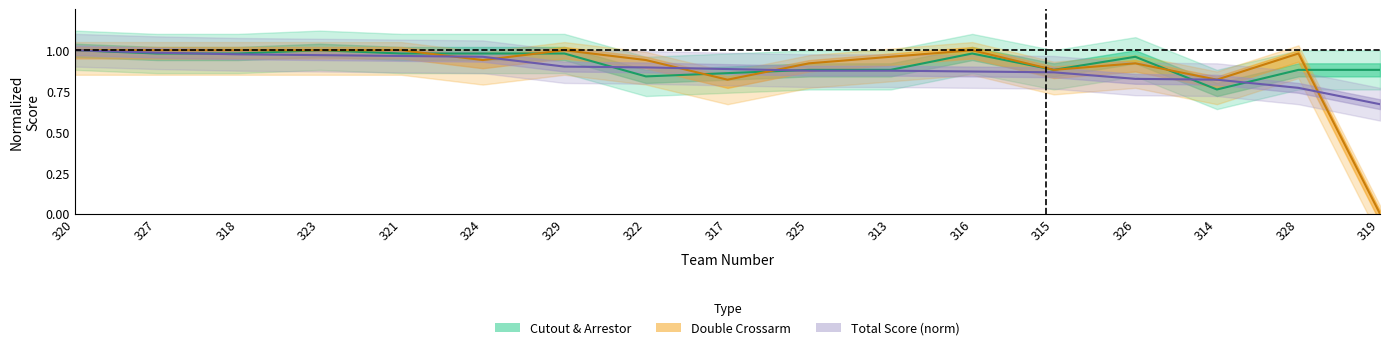

True or false: Total Score has more than 1 points higher than both neighbors.

False